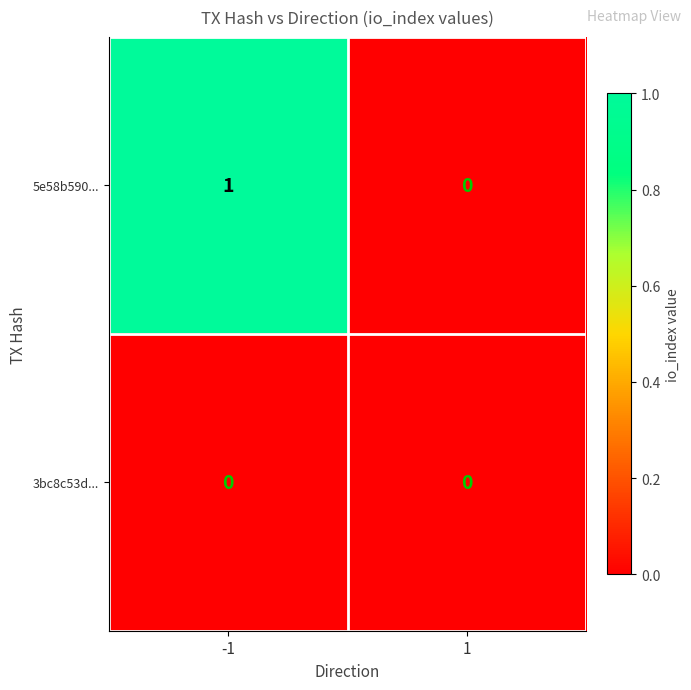

Which series has the largest total across all categories?

5e58b590...